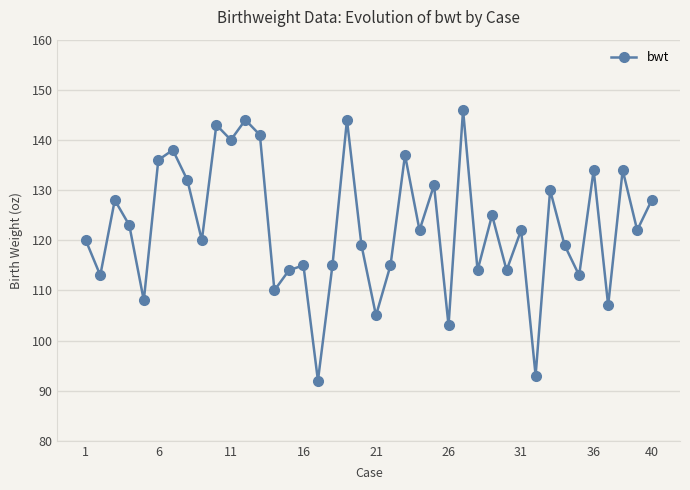

What is the value of the 3rd point from the left?

128